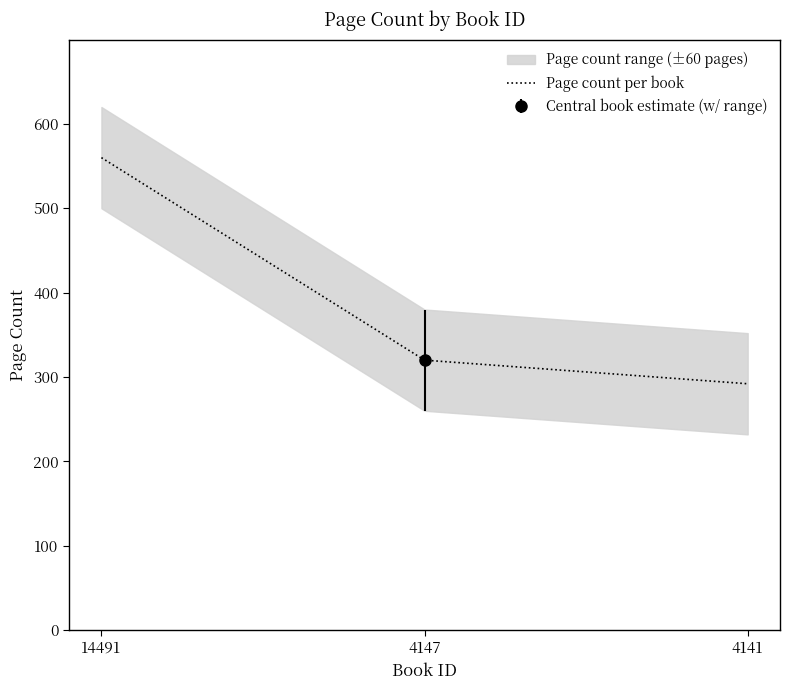

Rank the categories by value from highest to lowest.

14491, 4147, 4141